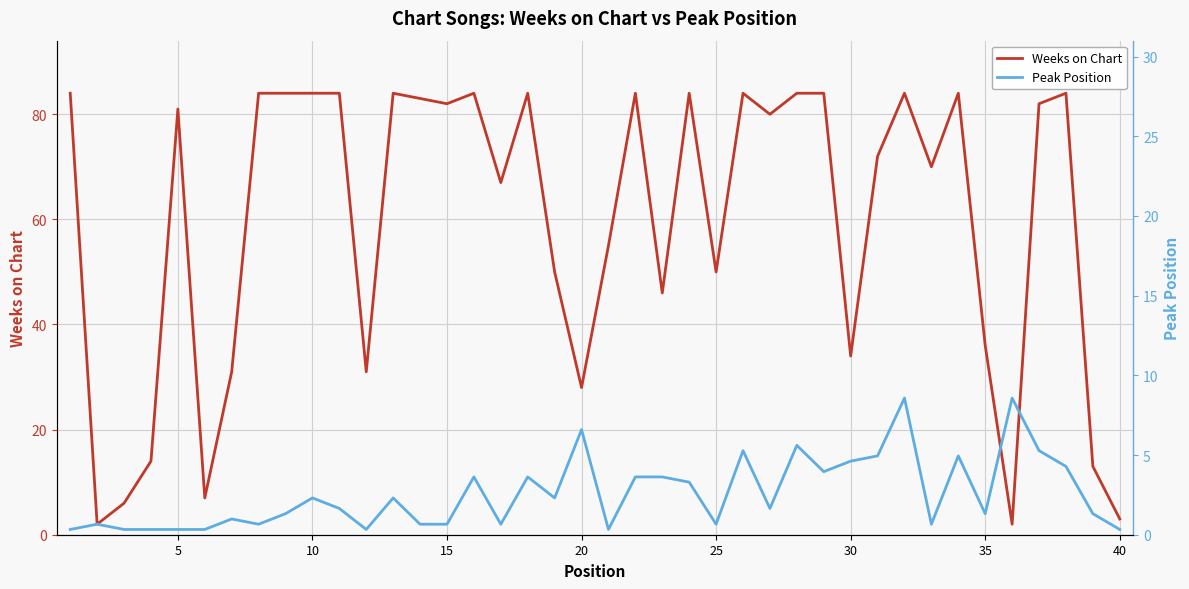

What is the difference between the maximum and minimum values in the Peak Position series?

25